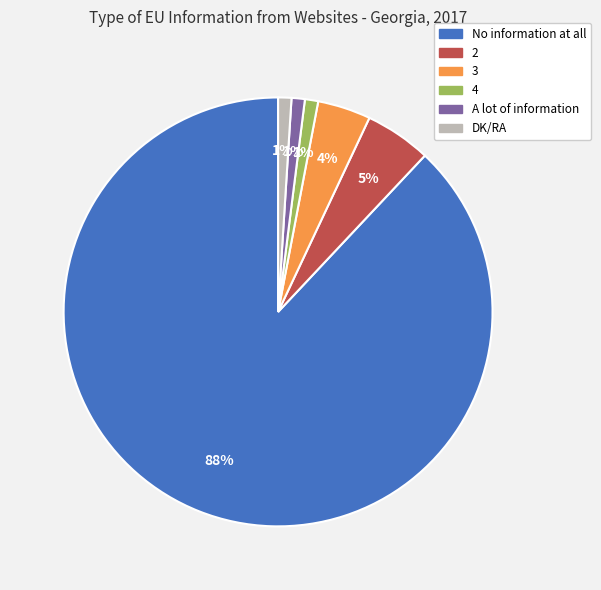

Which has a higher value, 2 or No information at all?

No information at all